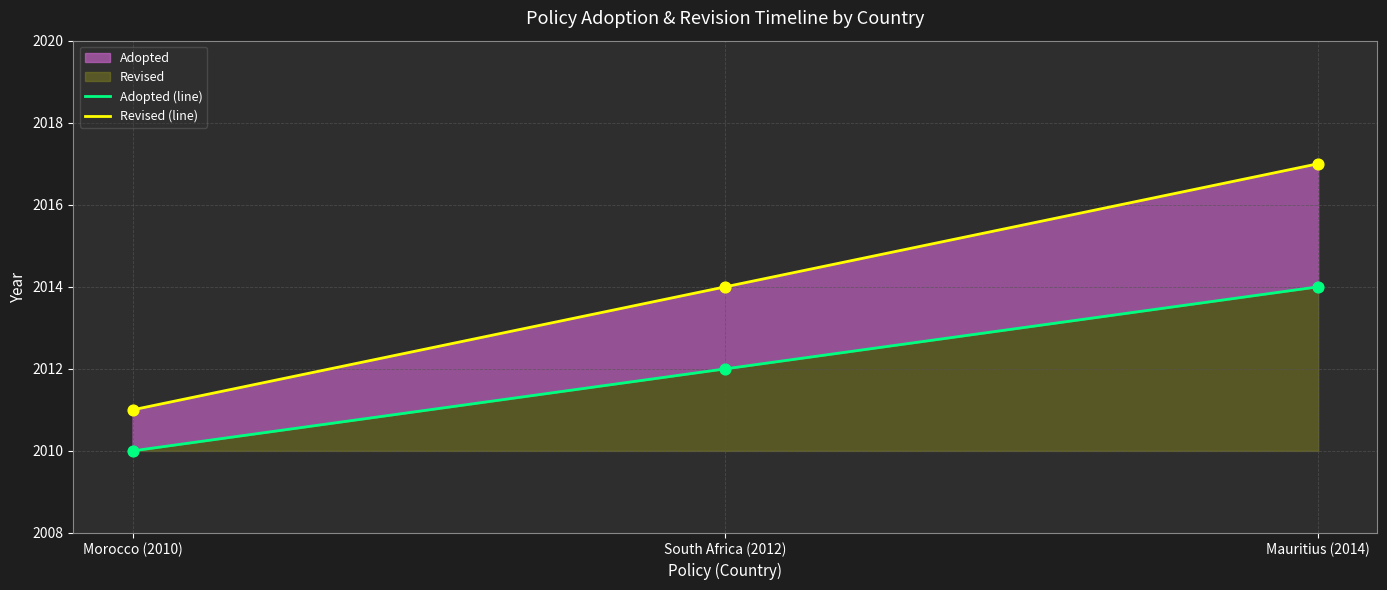

Which series contains the lowest Y value?

Adopted (line)